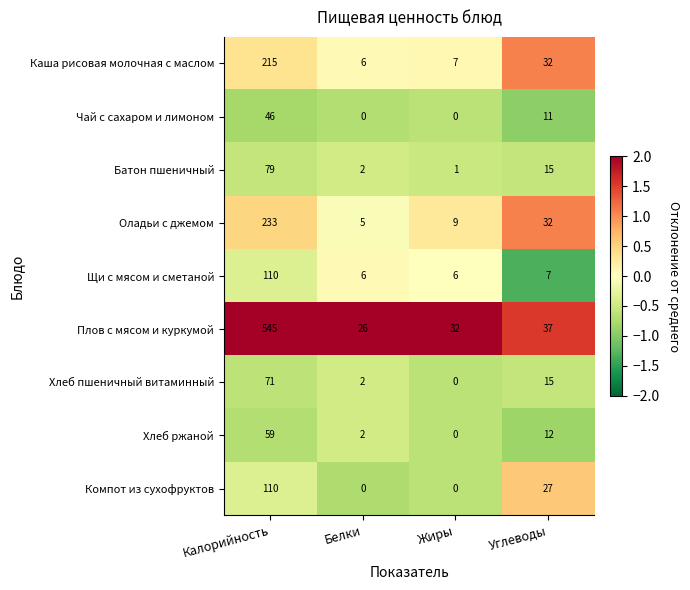

Which series has the largest range (max minus min)?

Плов с мясом и куркумой